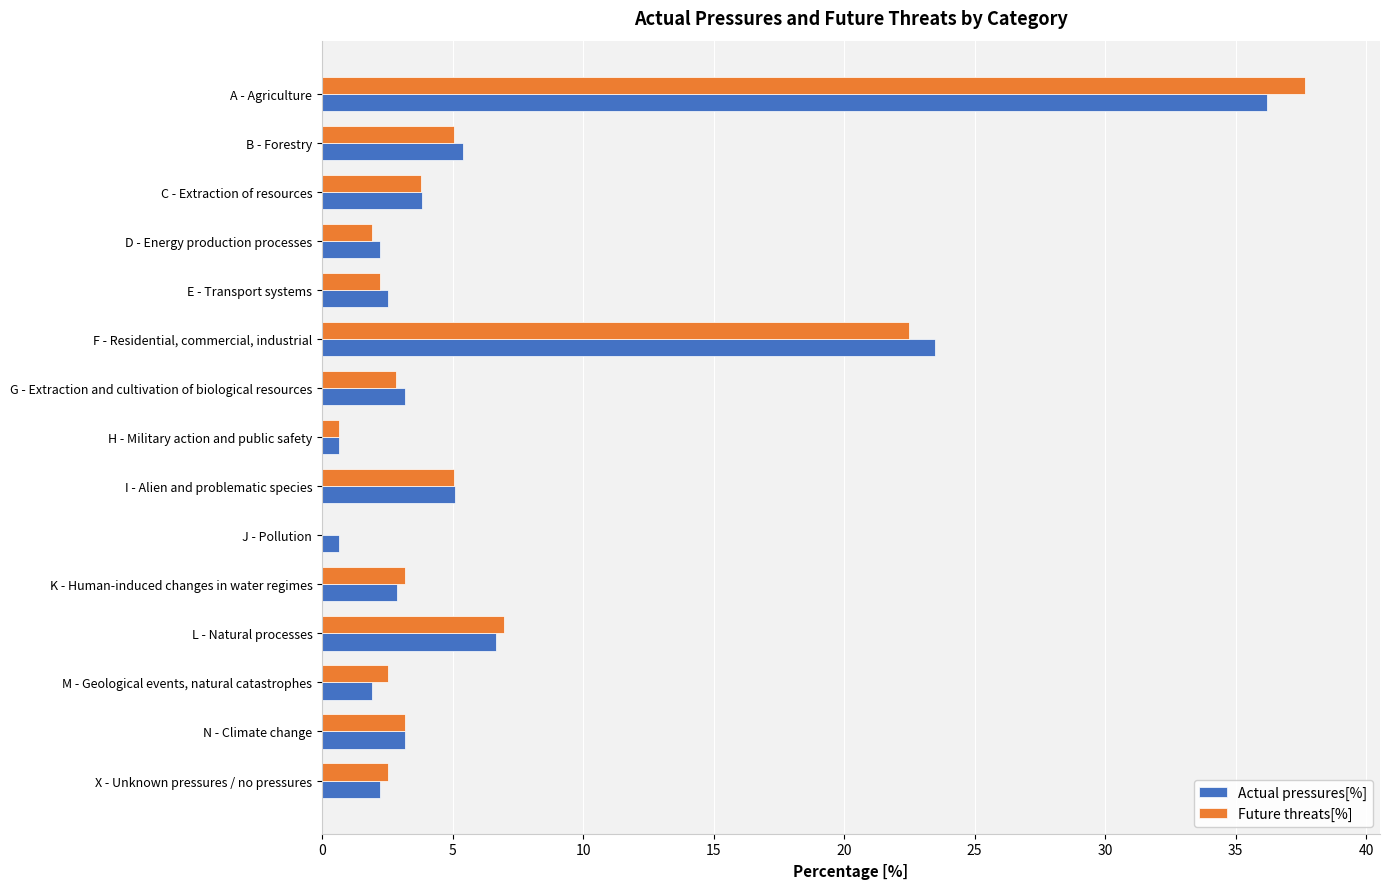

Between B - Forestry and J - Pollution, which series saw the biggest shift?

Future threats[%]